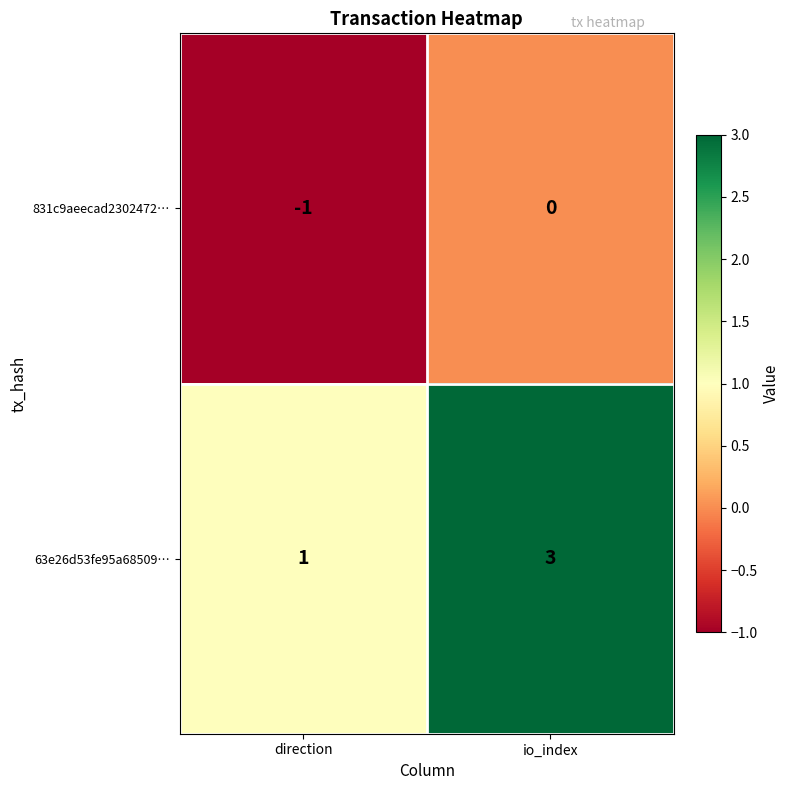

At which label does 63e26d53fe95a68509… reach its peak?

io_index